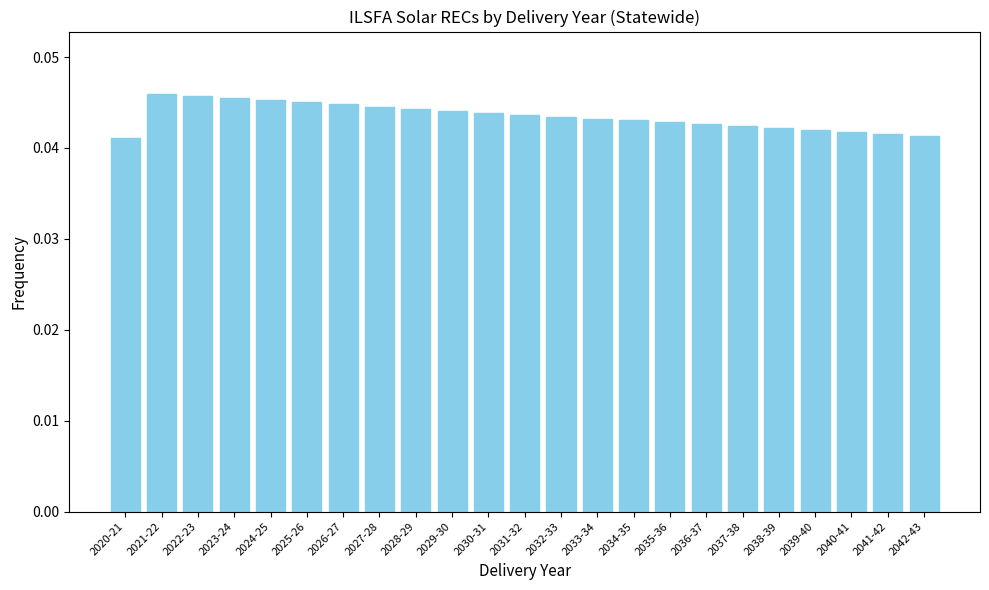

What is the label of the 1st bar from the left?

2020-21